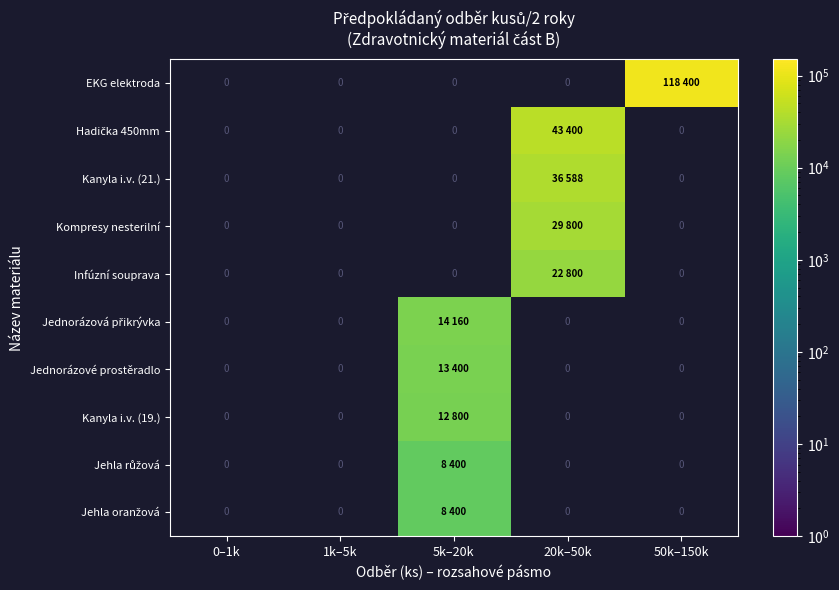

How many distinct data groups are displayed?

10